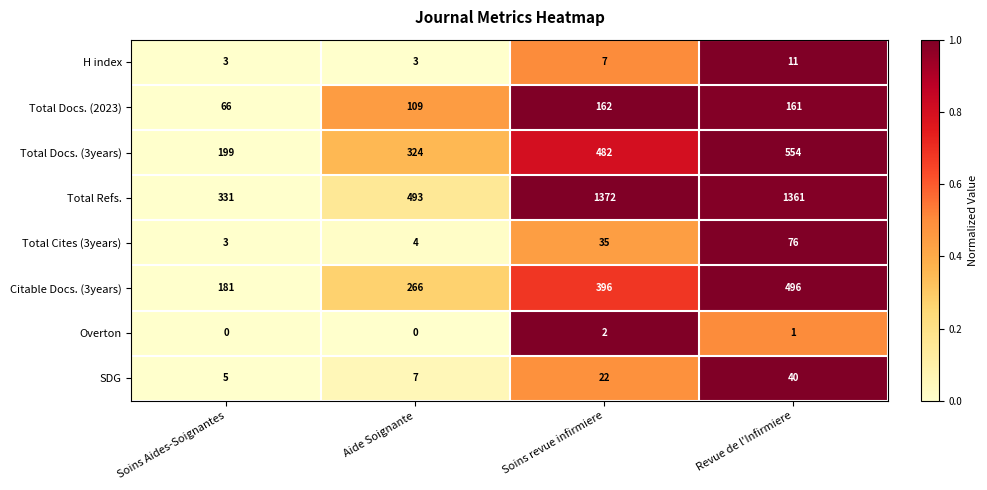

Which series has the widest spread of values?

Total Refs.